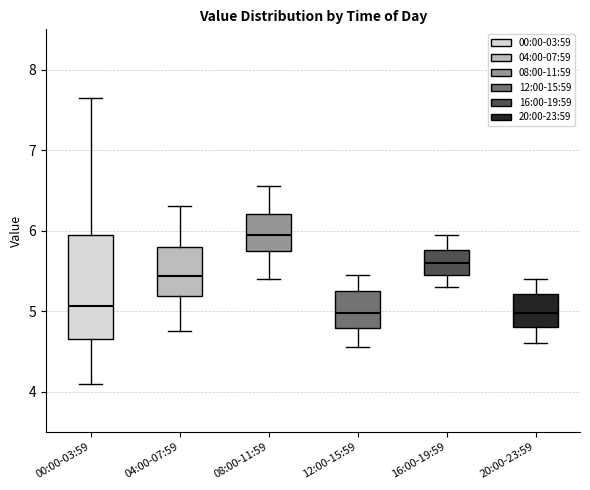

Reading left to right, read every box against the y-axis: the position of its median line, the range the box covers, and the ends of its whiskers. The values are not printed on the chart, so give them approximately, as read against the axis.

00:00-03:59: median 5.1, box 4.7 to 5.9, whiskers 4.1 to 7.7
04:00-07:59: median 5.4, box 5.2 to 5.8, whiskers 4.8 to 6.3
08:00-11:59: median 6.0, box 5.8 to 6.2, whiskers 5.4 to 6.6
12:00-15:59: median 5.0, box 4.8 to 5.3, whiskers 4.6 to 5.5
16:00-19:59: median 5.6, box 5.5 to 5.8, whiskers 5.3 to 6.0
20:00-23:59: median 5.0, box 4.8 to 5.2, whiskers 4.6 to 5.4